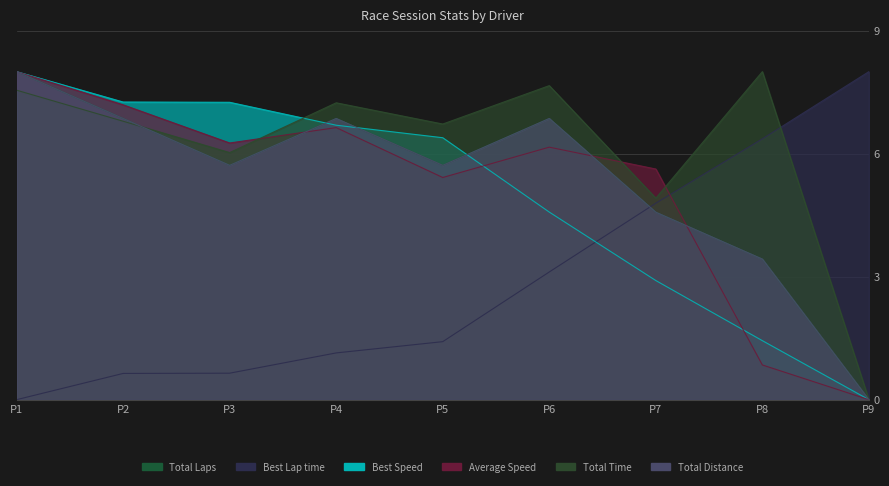

What is the greatest value displayed?

8.0